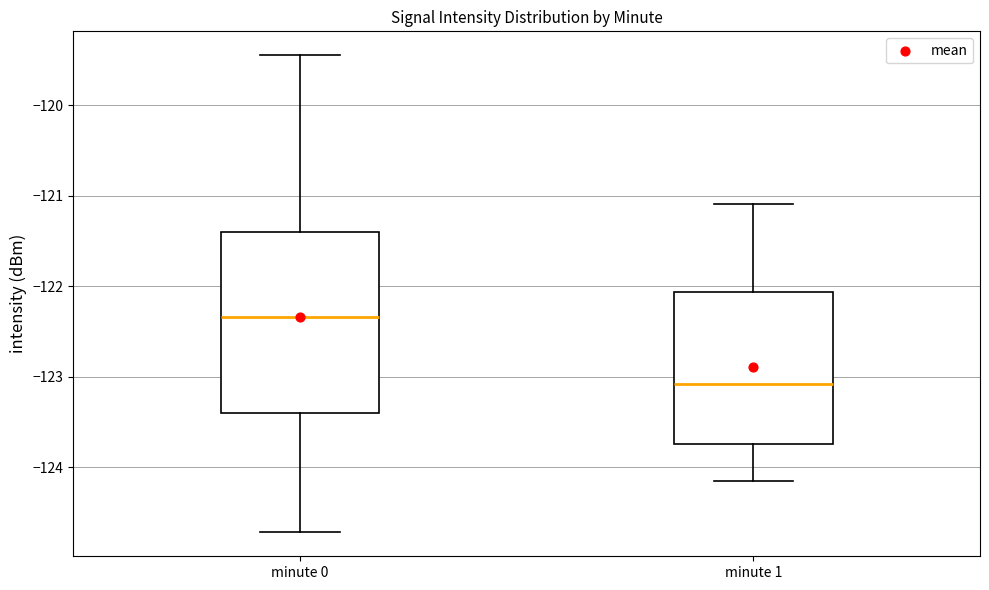

Where is the lower edge of the box for minute 0 on the y-axis? The values are not printed on the chart, so give them approximately, as read against the axis.

-123.4